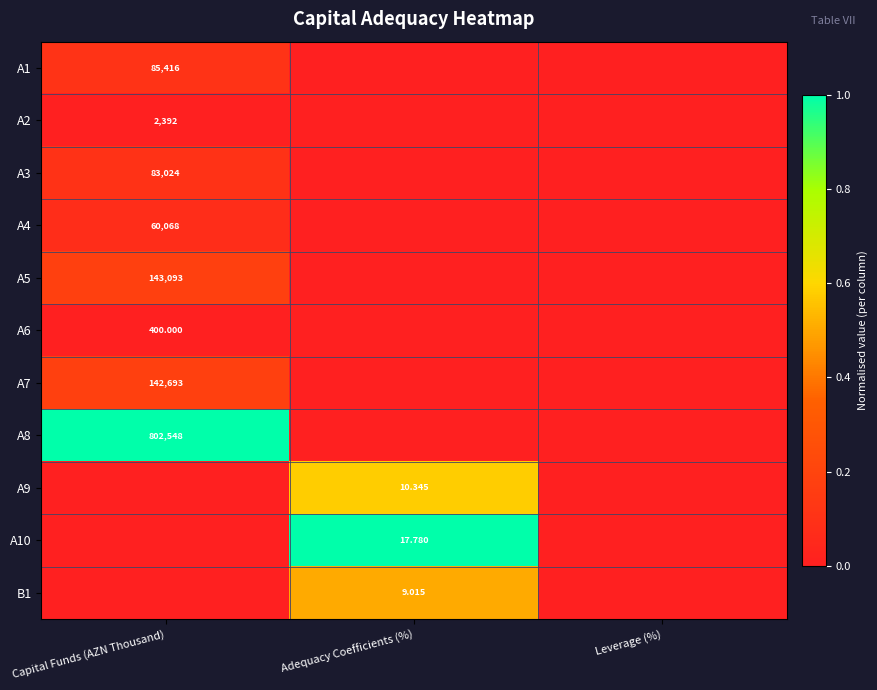

Where is A9 nearest to the value 0?

Capital Funds (AZN Thousand)